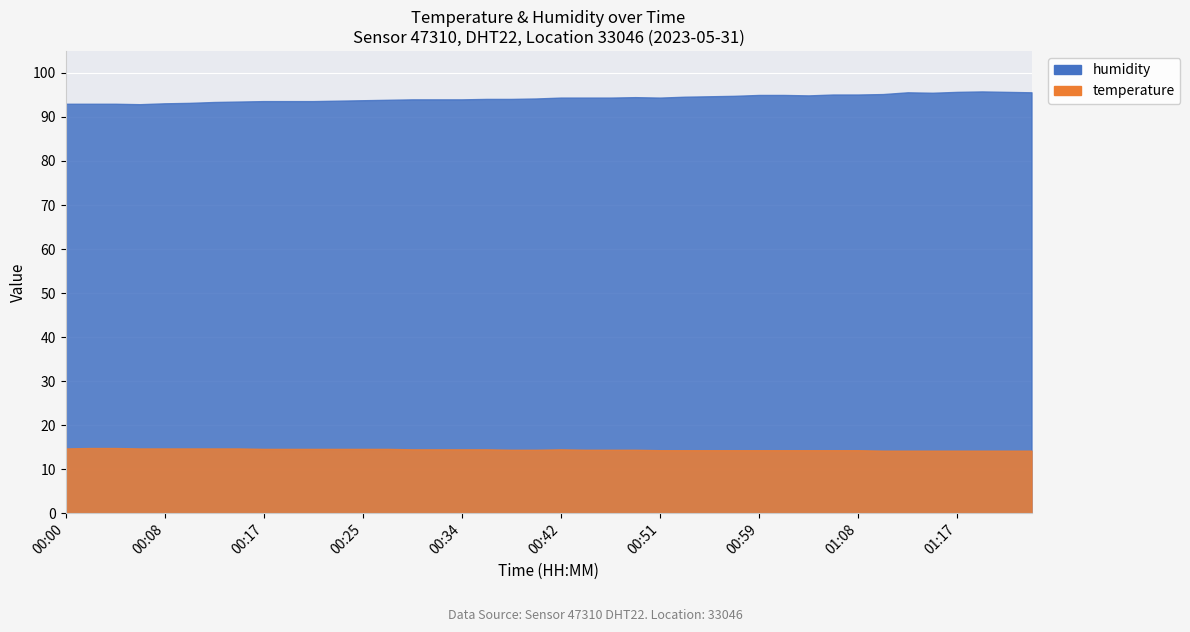

Reading left to right, what are all the values shown in this chart?

temperature: 00:00=14.7	00:02=14.8	00:04=14.8	00:06=14.7	00:08=14.7	00:10=14.7	00:12=14.7	00:15=14.7	00:17=14.6	00:19=14.6	00:21=14.6	00:23=14.6	00:25=14.6	00:27=14.6	00:30=14.5	00:32=14.5	00:34=14.5	00:36=14.5	00:38=14.4	00:40=14.4	00:42=14.5	00:44=14.4	00:47=14.4	00:49=14.4	00:51=14.3	00:53=14.3	00:55=14.3	00:57=14.3	00:59=14.3	01:01=14.3	01:04=14.3	01:06=14.3	01:08=14.3	01:10=14.2	01:12=14.2	01:15=14.2	01:17=14.2	01:19=14.2	01:21=14.2	01:24=14.2
humidity: 00:00=93.0	00:02=93.0	00:04=93.0	00:06=92.9	00:08=93.1	00:10=93.2	00:12=93.4	00:15=93.5	00:17=93.6	00:19=93.6	00:21=93.6	00:23=93.7	00:25=93.8	00:27=93.9	00:30=94.0	00:32=94.0	00:34=94.0	00:36=94.1	00:38=94.1	00:40=94.2	00:42=94.4	00:44=94.4	00:47=94.4	00:49=94.5	00:51=94.4	00:53=94.6	00:55=94.7	00:57=94.8	00:59=95.0	01:01=95.0	01:04=94.9	01:06=95.1	01:08=95.1	01:10=95.2	01:12=95.6	01:15=95.5	01:17=95.7	01:19=95.8	01:21=95.7	01:24=95.6